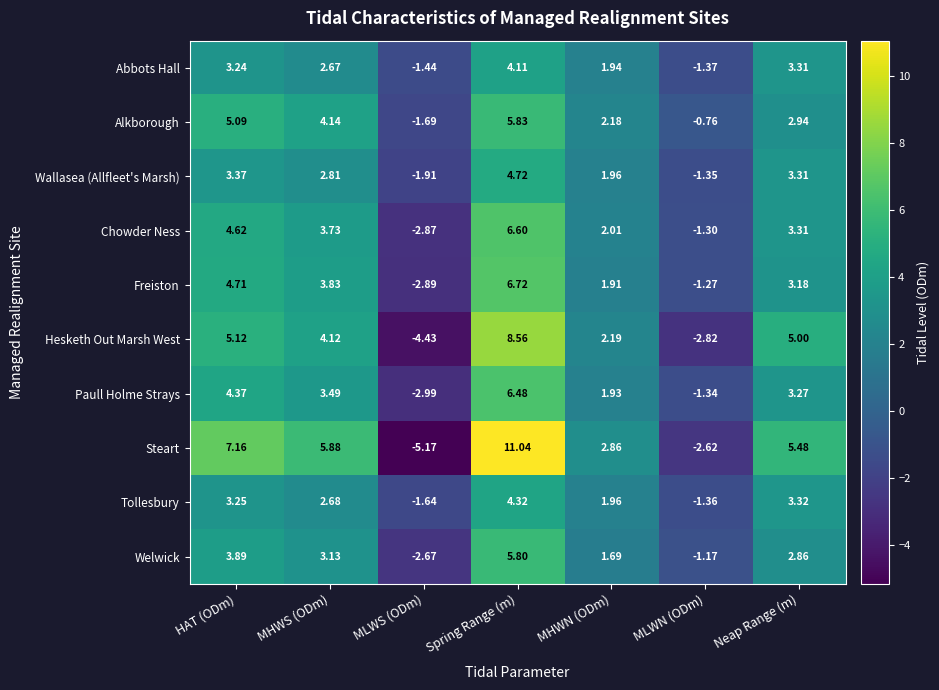

List the series in order of their peak value, lowest first.

Abbots Hall, Tollesbury, Wallasea (Allfleet's Marsh), Welwick, Alkborough, Paull Holme Strays, Chowder Ness, Freiston, Hesketh Out Marsh West, Steart